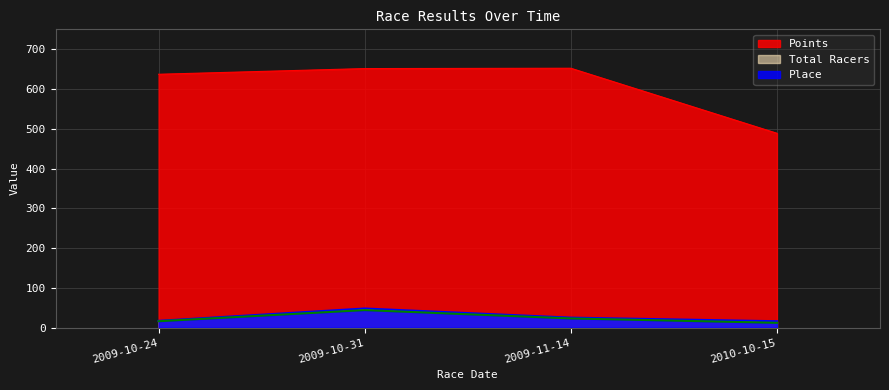

How many series are shown in this chart?

3